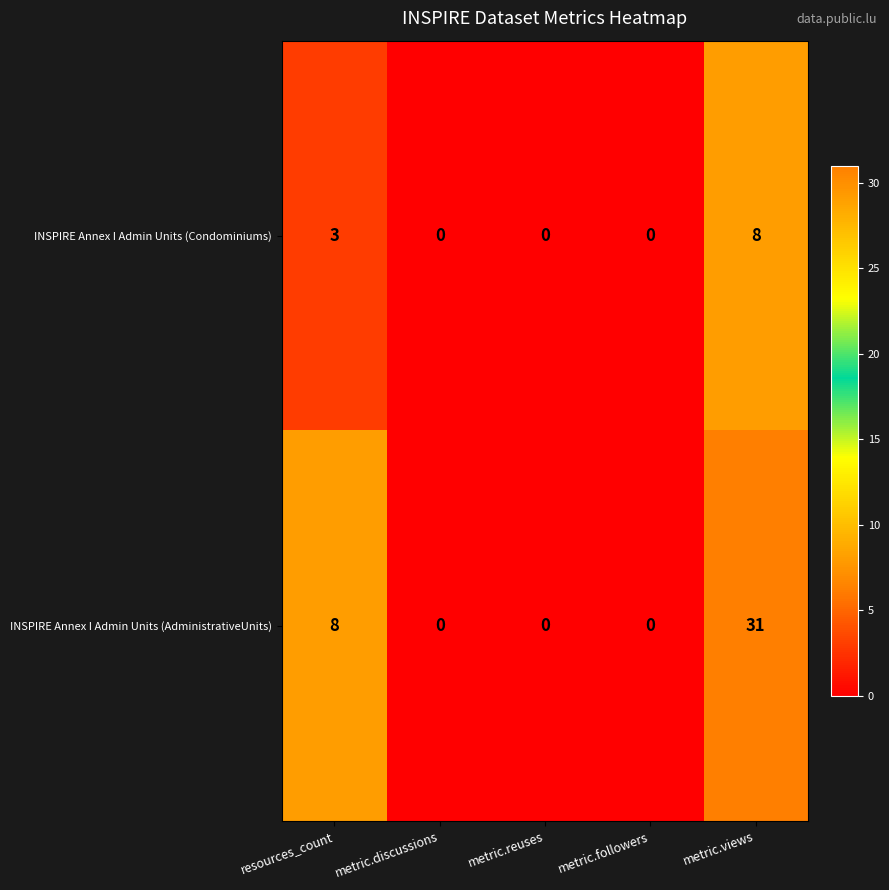

The INSPIRE Annex I Admin Units (Condominiums) series shows 1 at resources_count. True or false?

False